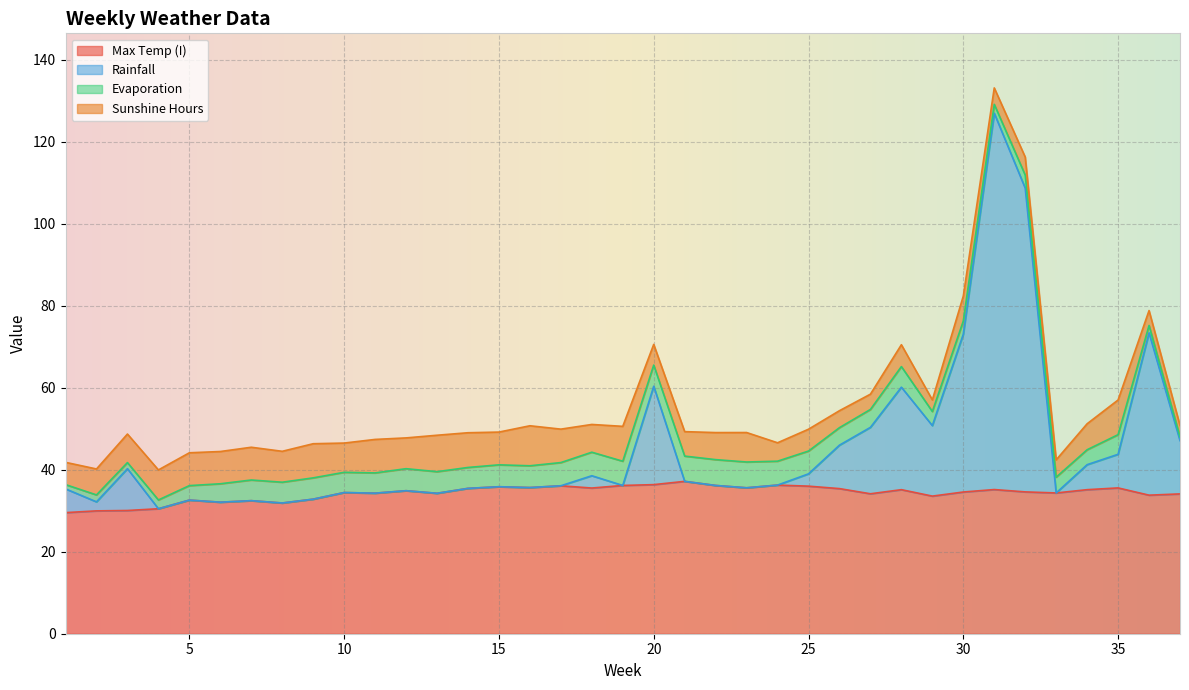

At which label does Max Temp (I) reach its peak?

21